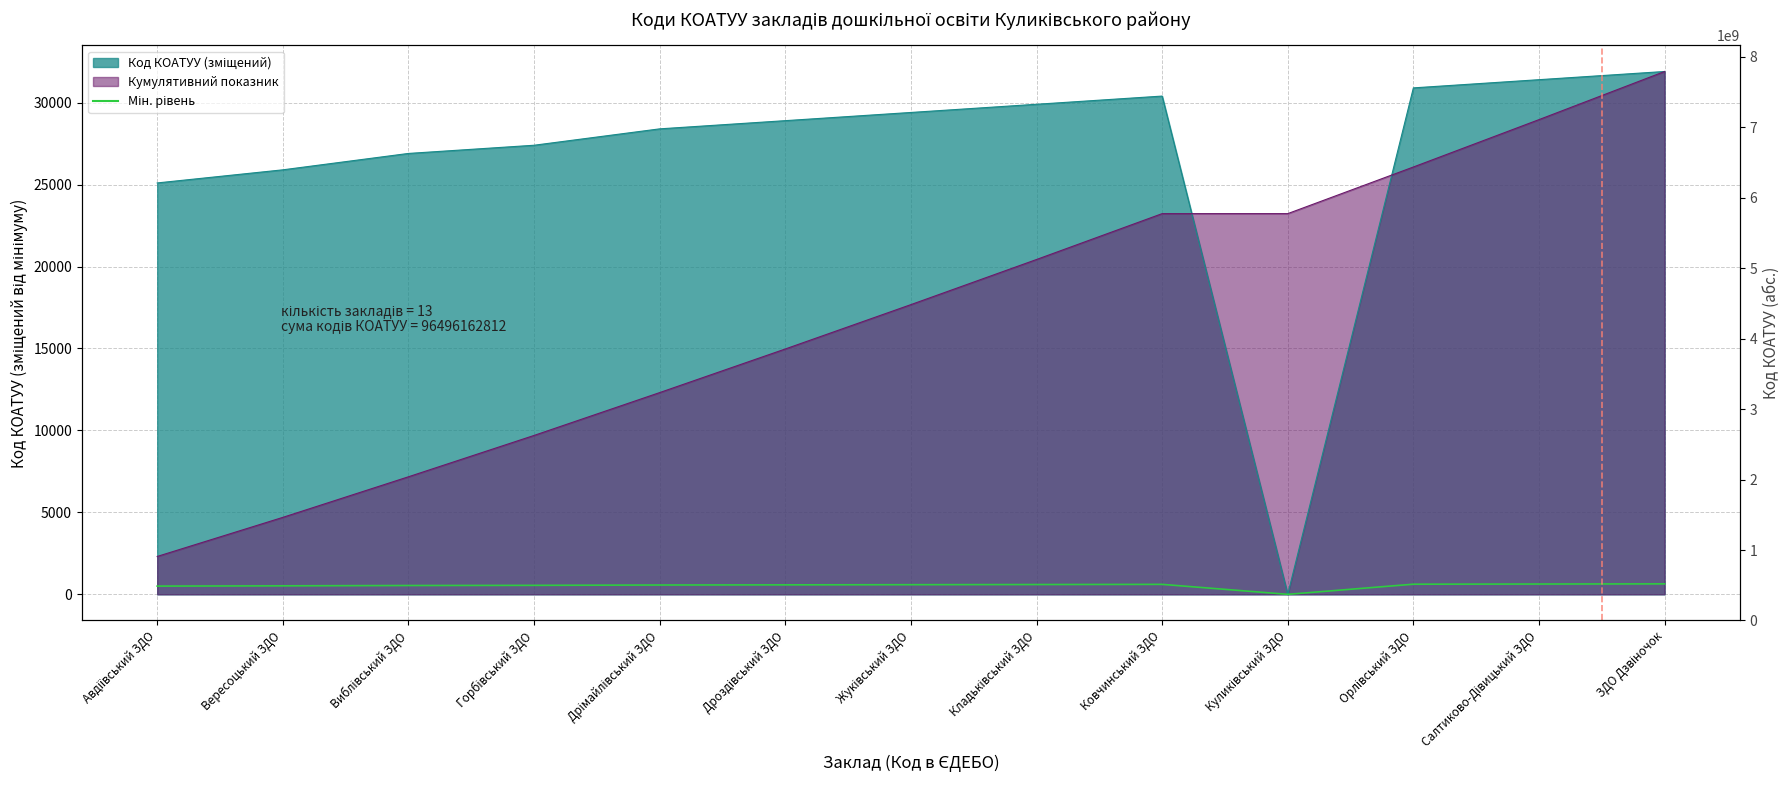

List the labels in order of value, largest first.

ЗДО Дзвіночок, Салтиково-Дівицький ЗДО, Орлівський ЗДО, Ковчинський ЗДО, Кладьківський ЗДО, Жуківський ЗДО, Дроздівський ЗДО, Дрімайлівський ЗДО, Горбівський ЗДО, Виблівський ЗДО, Вересоцький ЗДО, Авдіївський ЗДО, Куликівський ЗДО